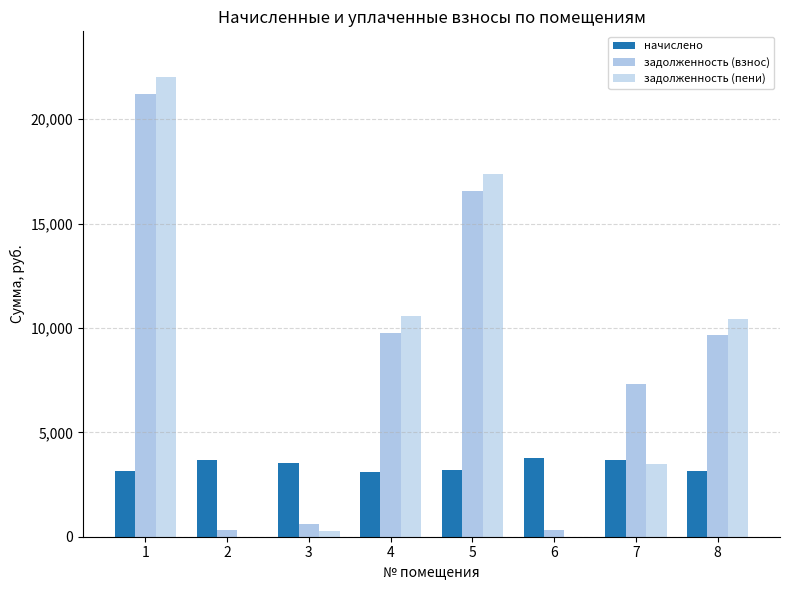

How many series are shown in this chart?

3